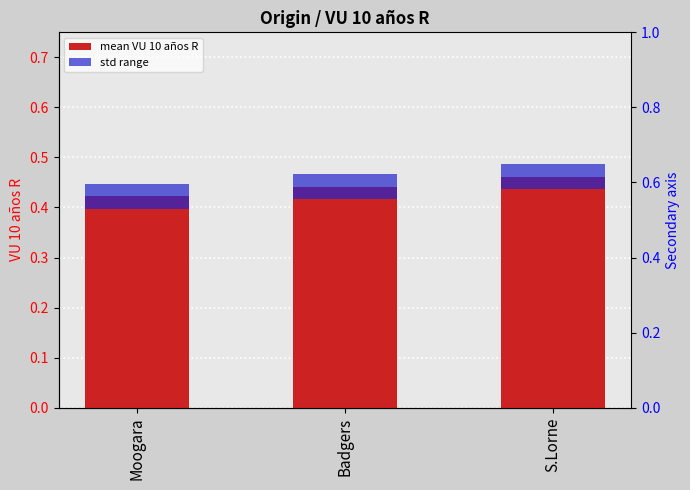

Reading right to left, what are all the values shown in this chart?

mean VU 10 años R: S.Lorne=0.5	Badgers=0.4	Moogara=0.4
std range: S.Lorne=0.0	Badgers=0.0	Moogara=0.0